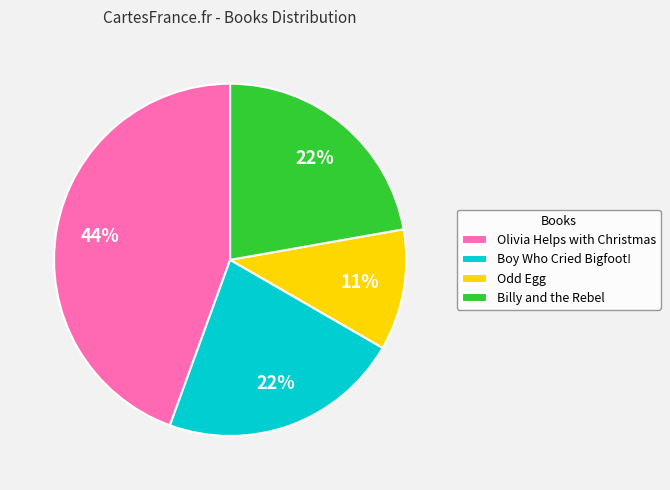

Is Olivia Helps with Christmas the majority of the pie?

No